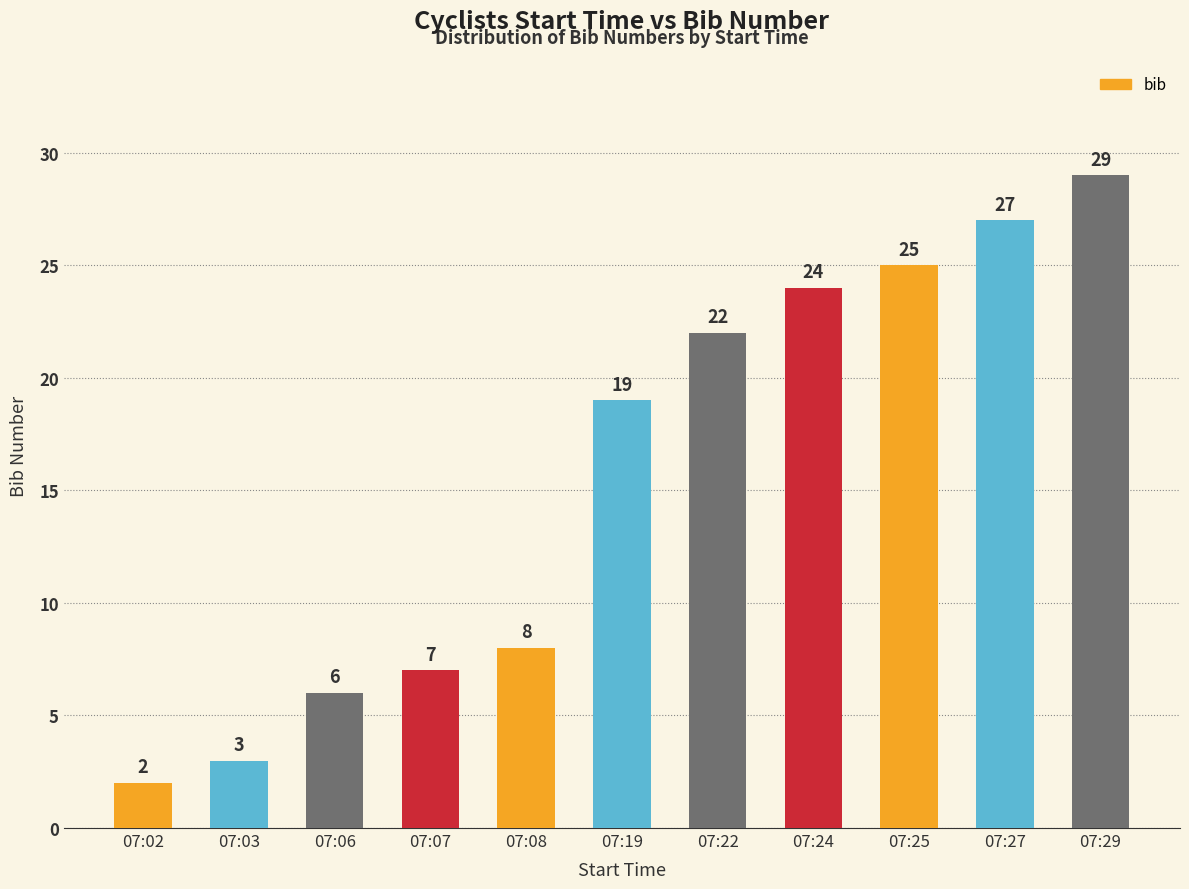

Rank the categories by value from lowest to highest.

07:02, 07:03, 07:06, 07:07, 07:08, 07:19, 07:22, 07:24, 07:25, 07:27, 07:29